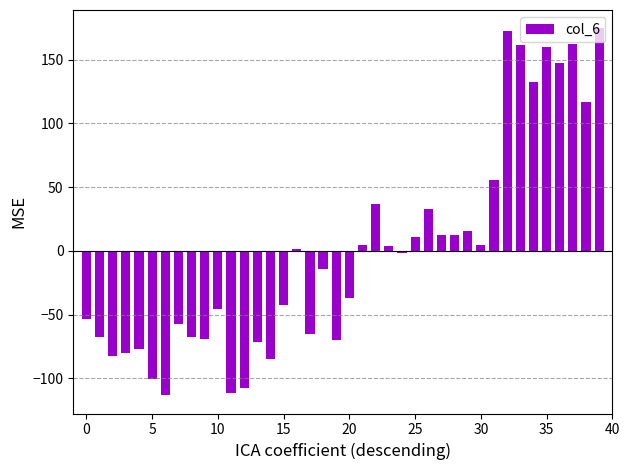

What is the greatest value displayed?

174.7